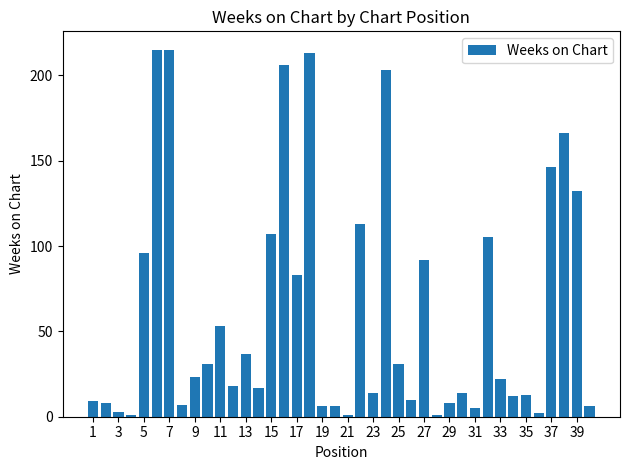

What is the difference between the maximum and minimum values?

214